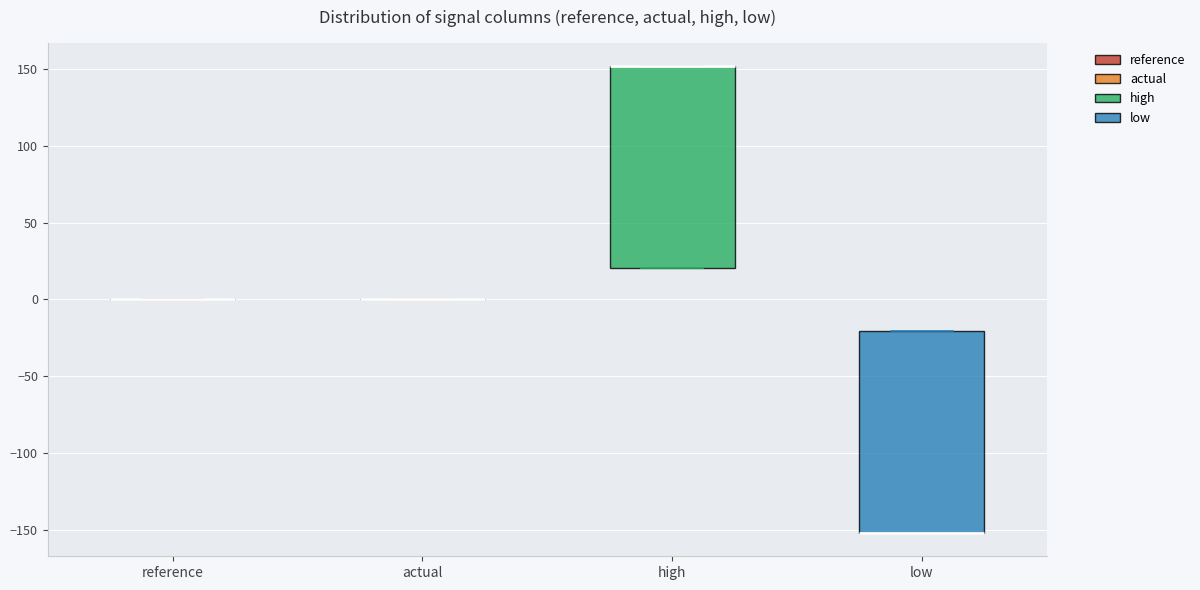

Reading left to right, transcribe this box plot: for each box, give where its median line is, the range the box spans, and where its two whiskers end, as read against the y-axis. The values are not printed on the chart, so give them approximately, as read against the axis.

reference: box collapsed to a line at 0, whiskers 0 to 0
actual: box collapsed to a line at 0, whiskers 0 to 0
high: median 150 (drawn on the box's upper edge), box 20 to 150, whiskers 20 to 150
low: median -150 (drawn on the box's lower edge), box -150 to -20, whiskers -150 to -20